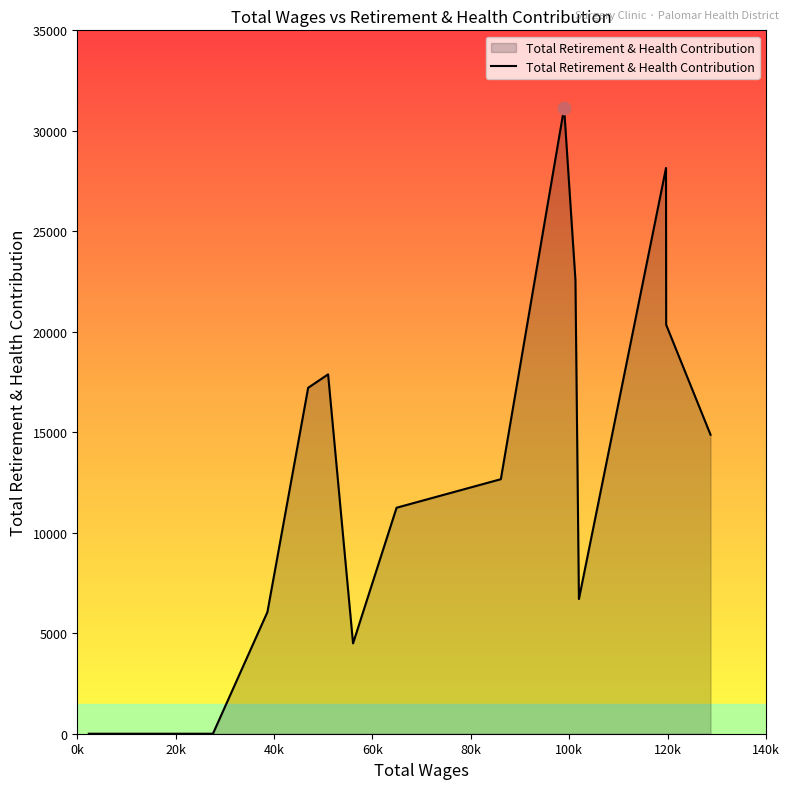

What is the maximum value shown in the chart?

31138